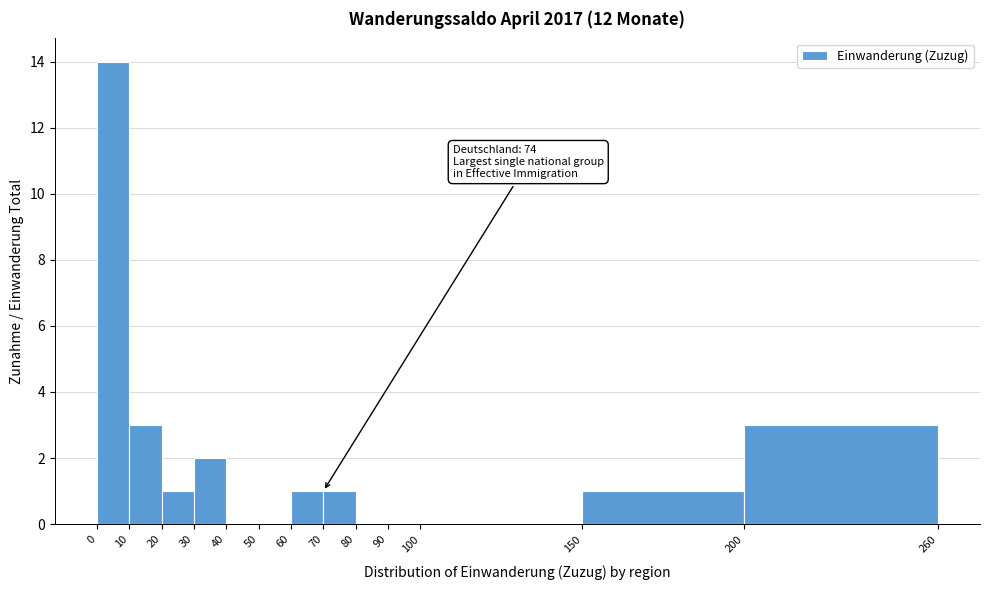

Over which range of the x-axis is the bar tallest?

0 to 10